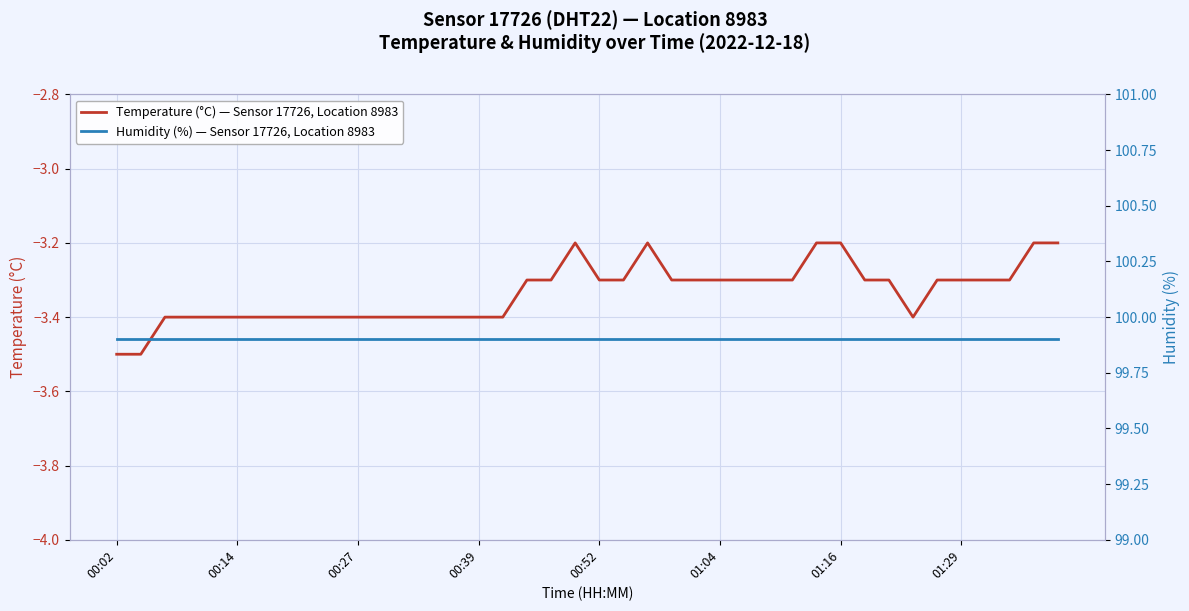

What is the approximate value of Temperature (°C) — Sensor 17726, Location 8983 at 39?

-3.2